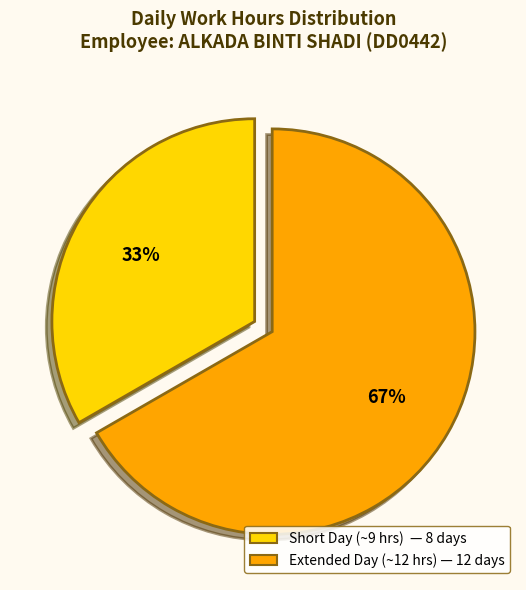

To the nearest percent, what is the average slice percentage?

50%